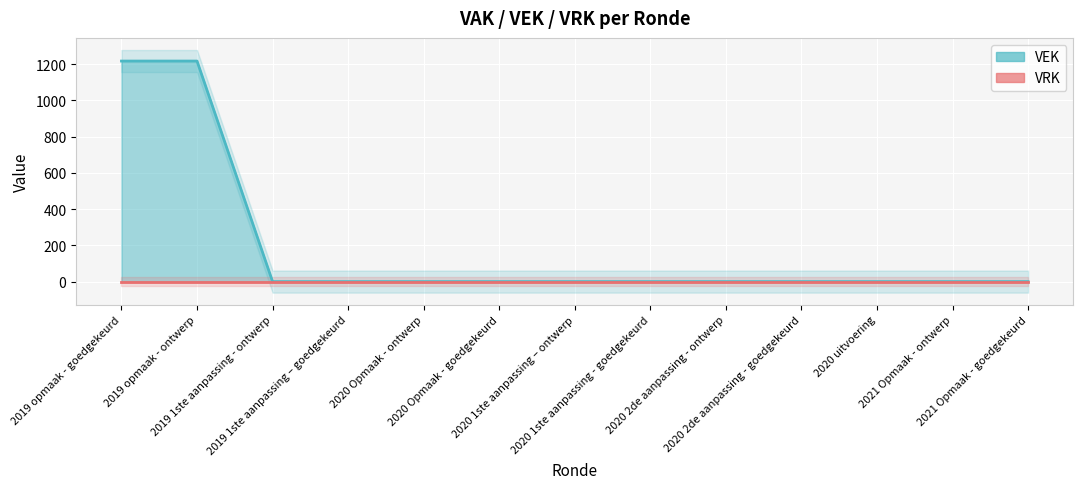

How many data points does each series have?

13